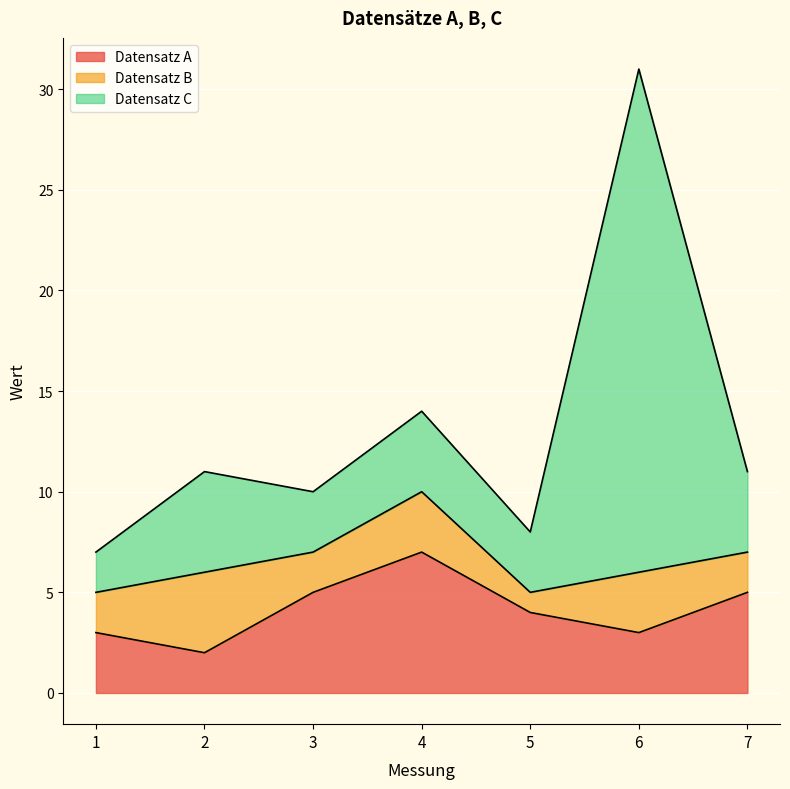

How many data points in Datensatz B are above 2?

3